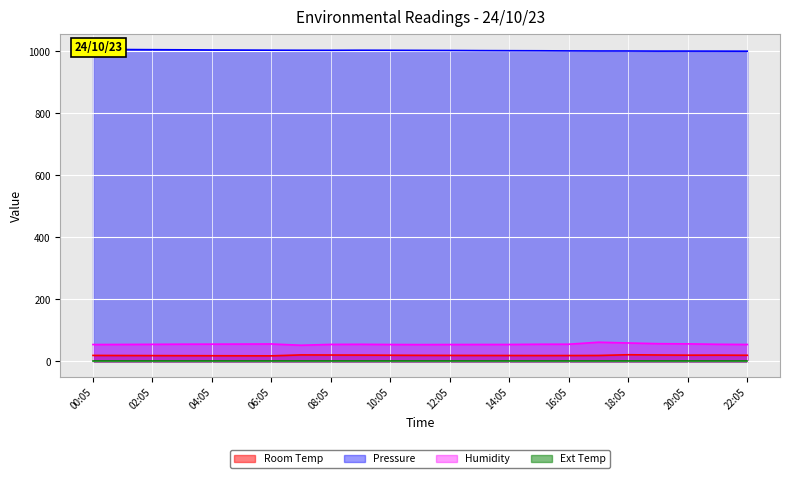

True or false: Humidity and Room Temp cross at least once.

False